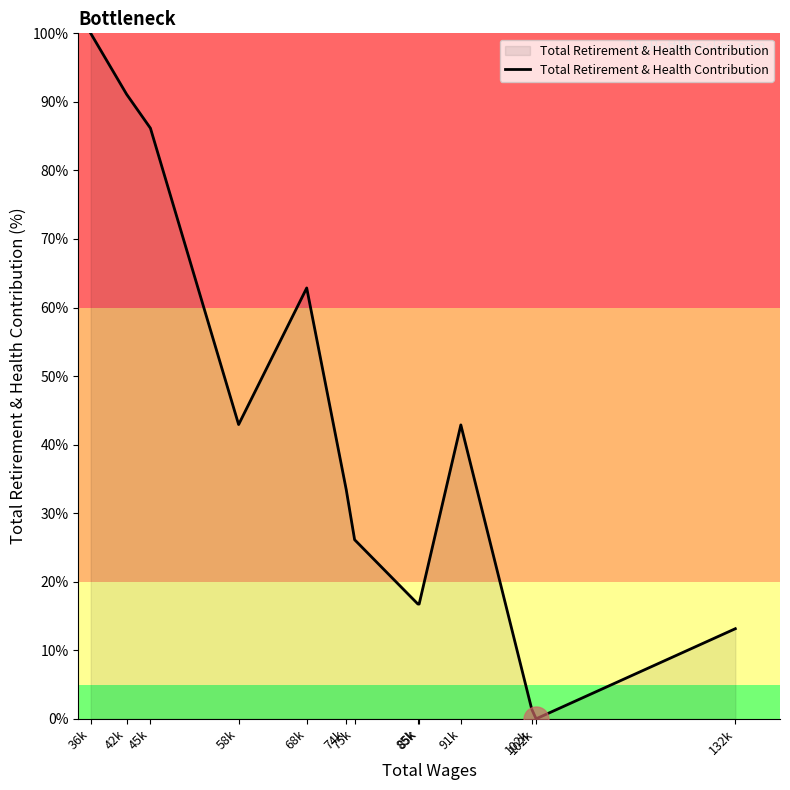

How many lines are shown in the chart?

1